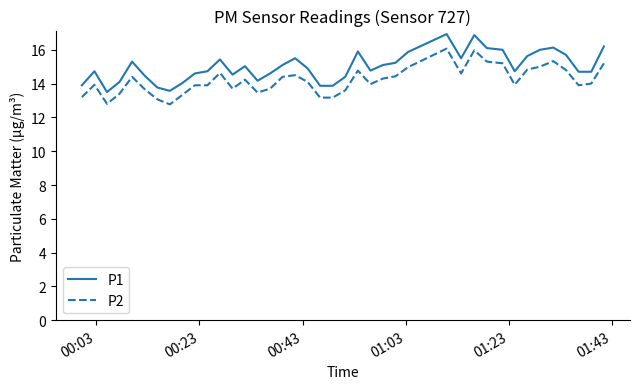

Which series has the widest spread of values?

P1